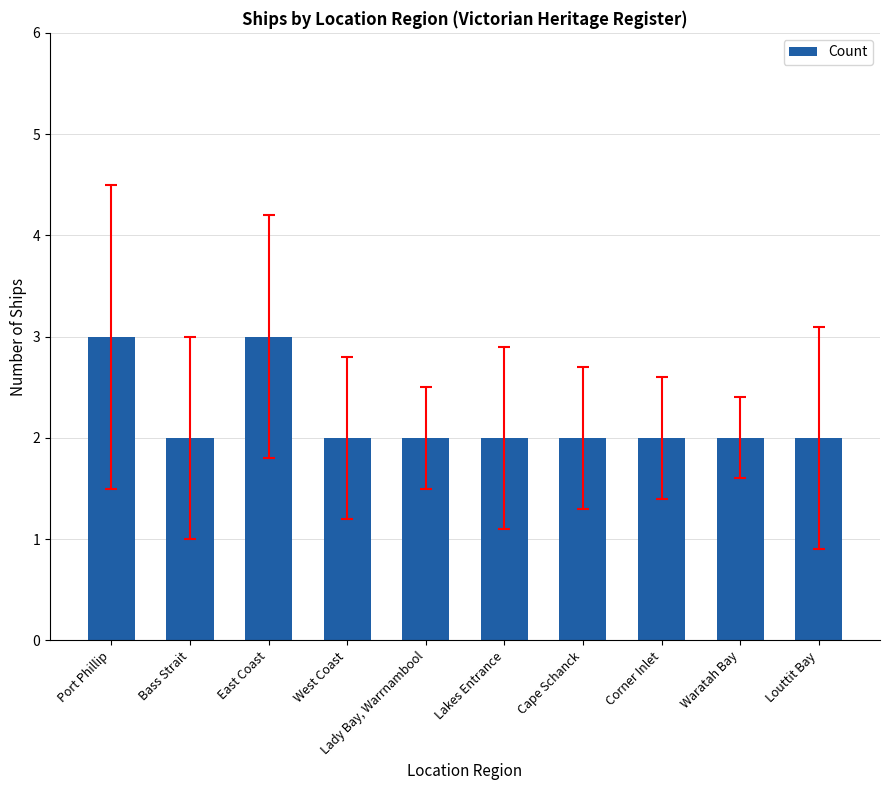

What is the difference between the second highest and second lowest values?

1